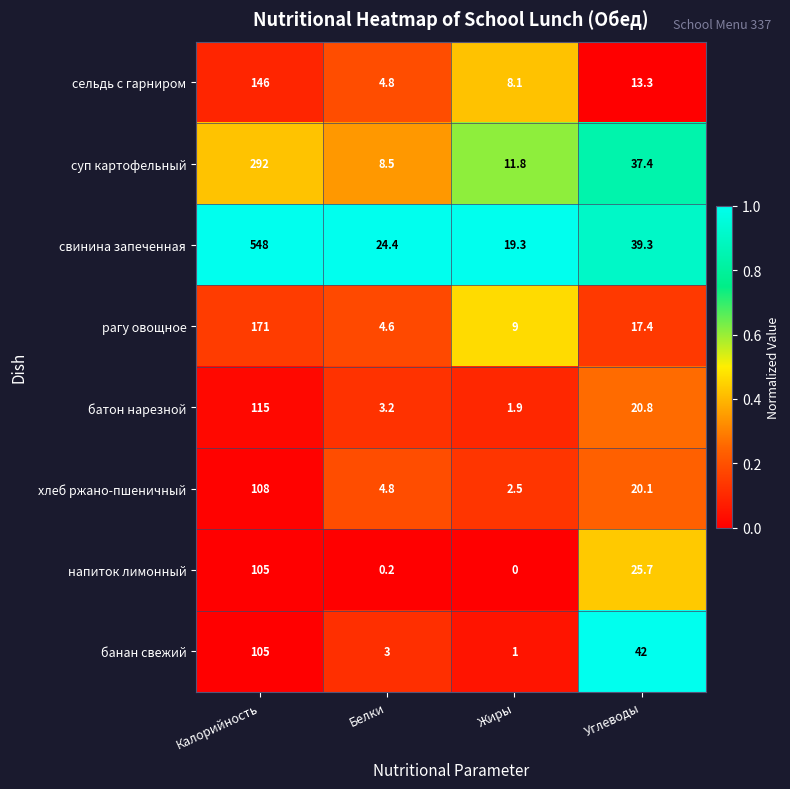

True or false: банан свежий has a value of 56.3 at Углеводы.

False